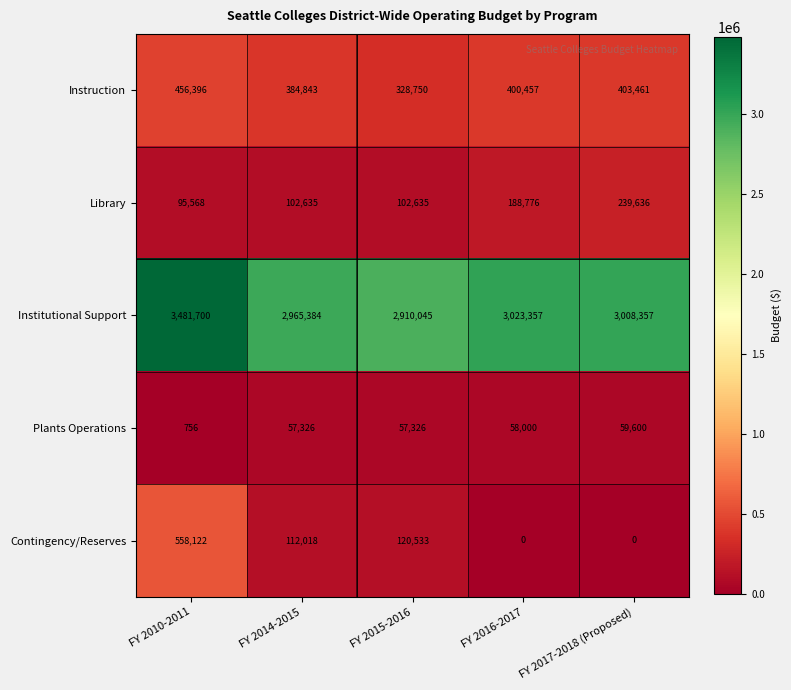

Count the number of data series in this chart.

5